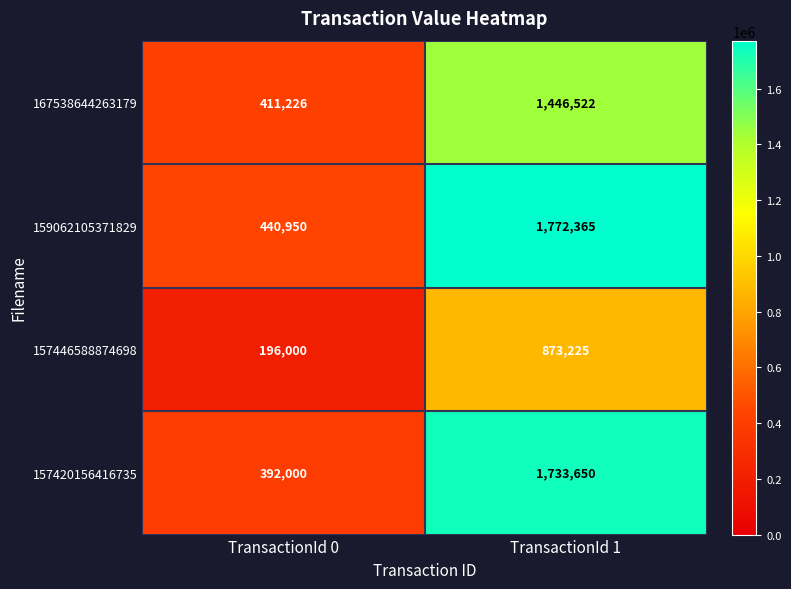

What is the average value of the 159062105371829 series?

1106658